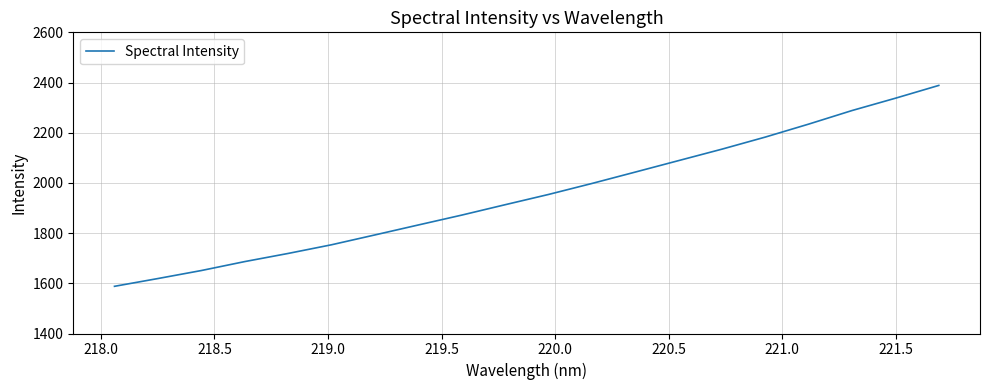

What is the greatest value displayed?

2388.5